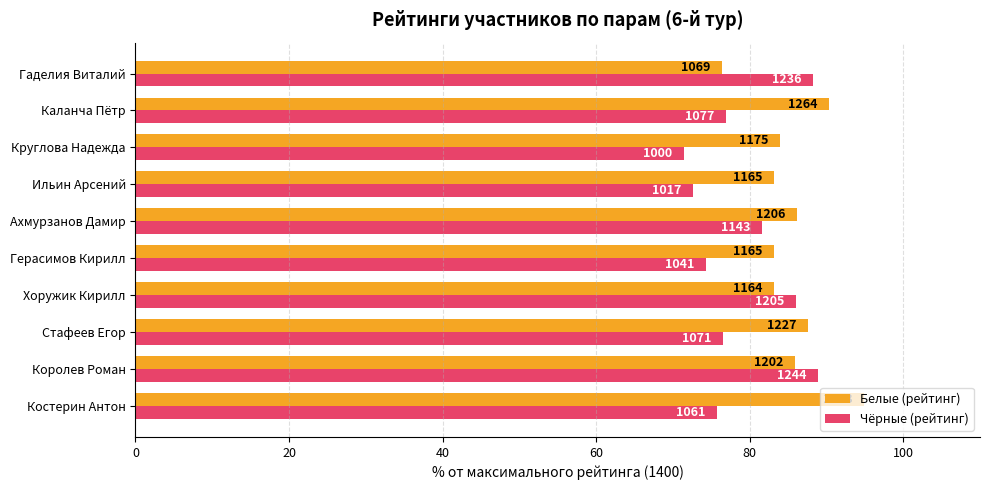

What are all the series names shown in the legend?

Белые (рейтинг), Чёрные (рейтинг)